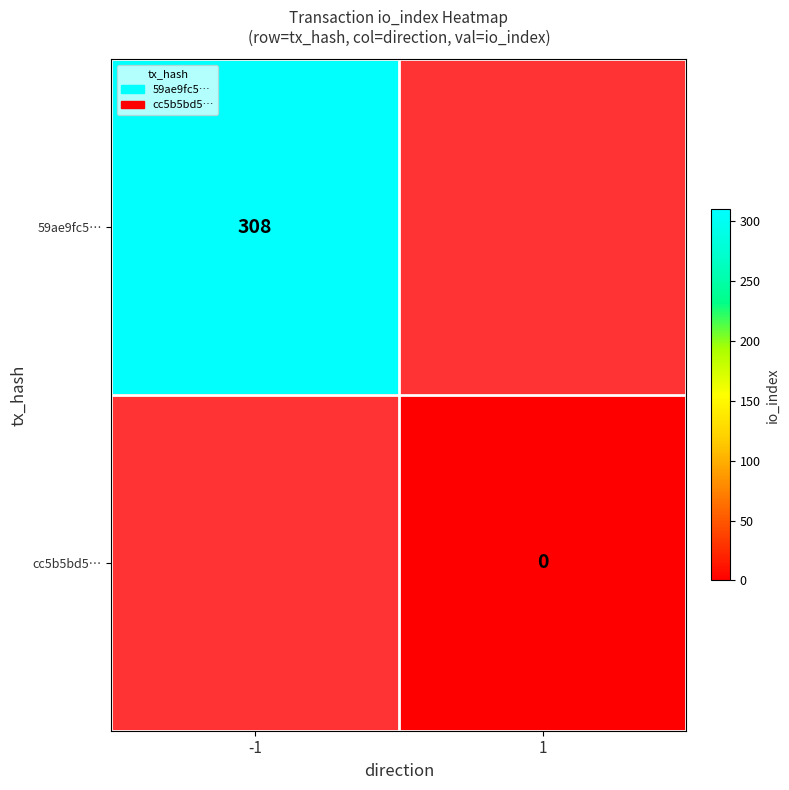

The value of 59ae9fc5… at -1 is 191. True or false?

False